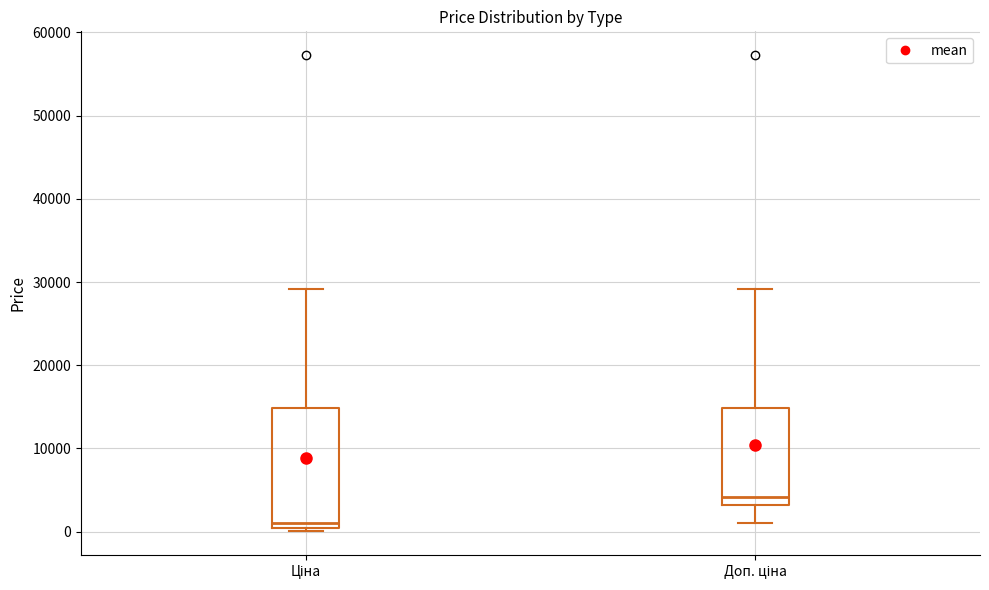

Which box is the tallest, from its lower edge to its upper edge?

Ціна